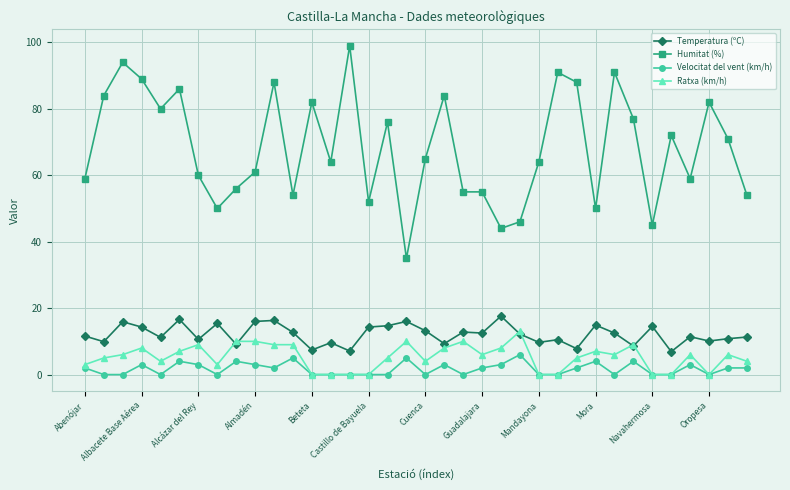

Does the chart have visible grid lines?

Yes